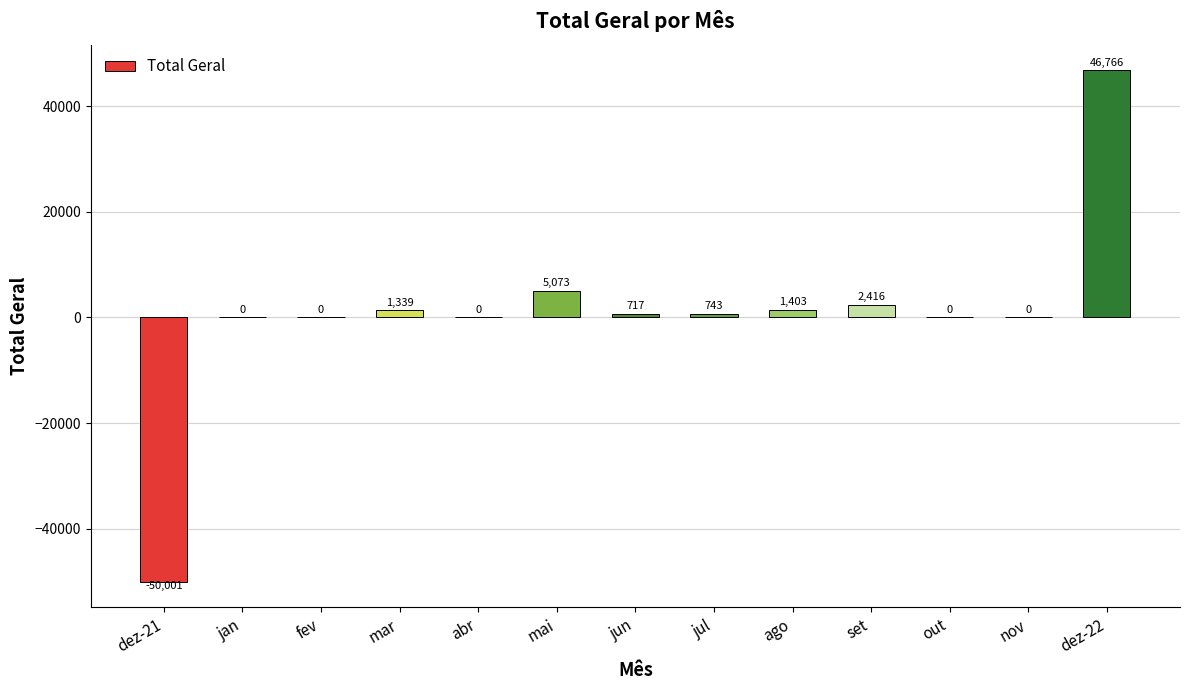

How many data points are above 717?

7